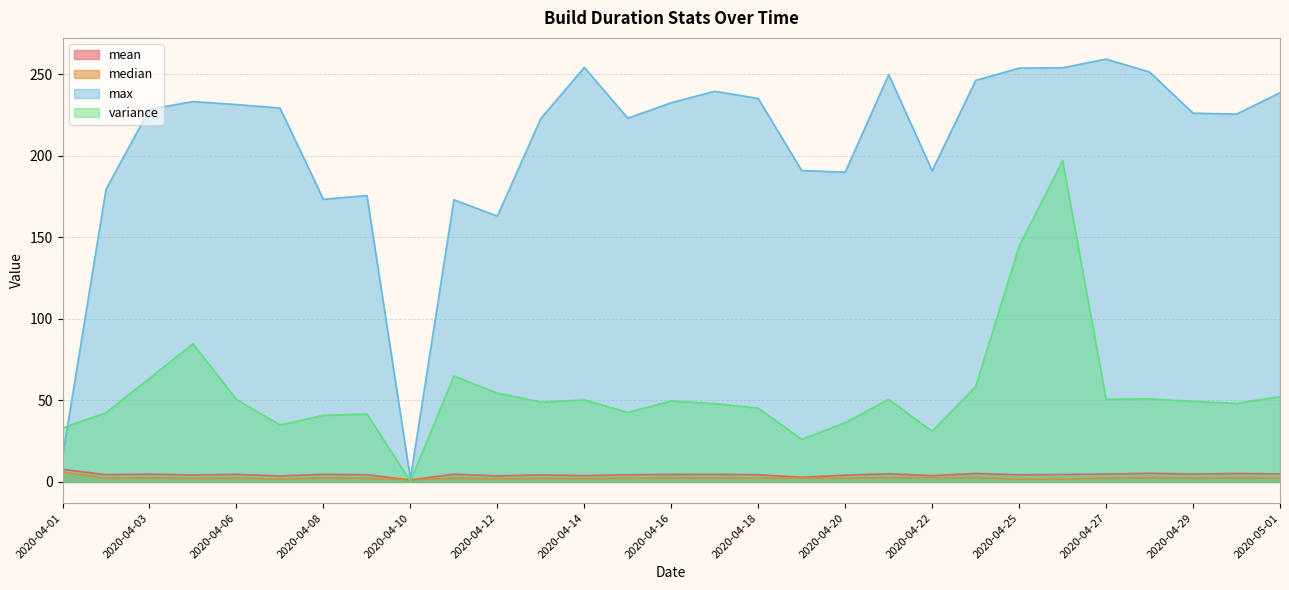

What is the maximum value for mean?

7.7